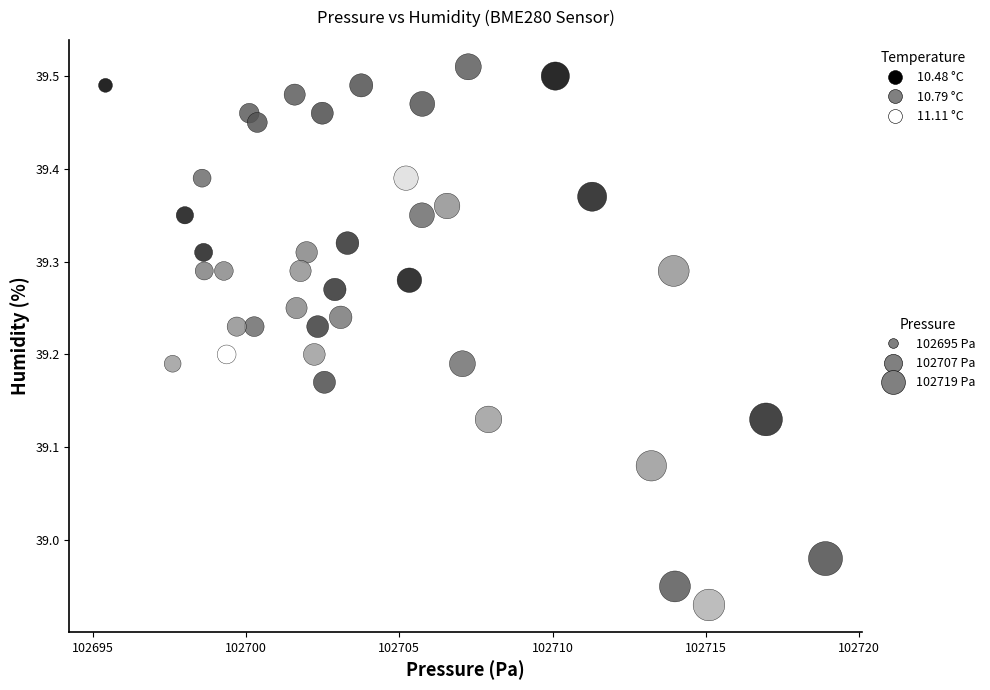

What is the range of X values (max minus min)?

23.5